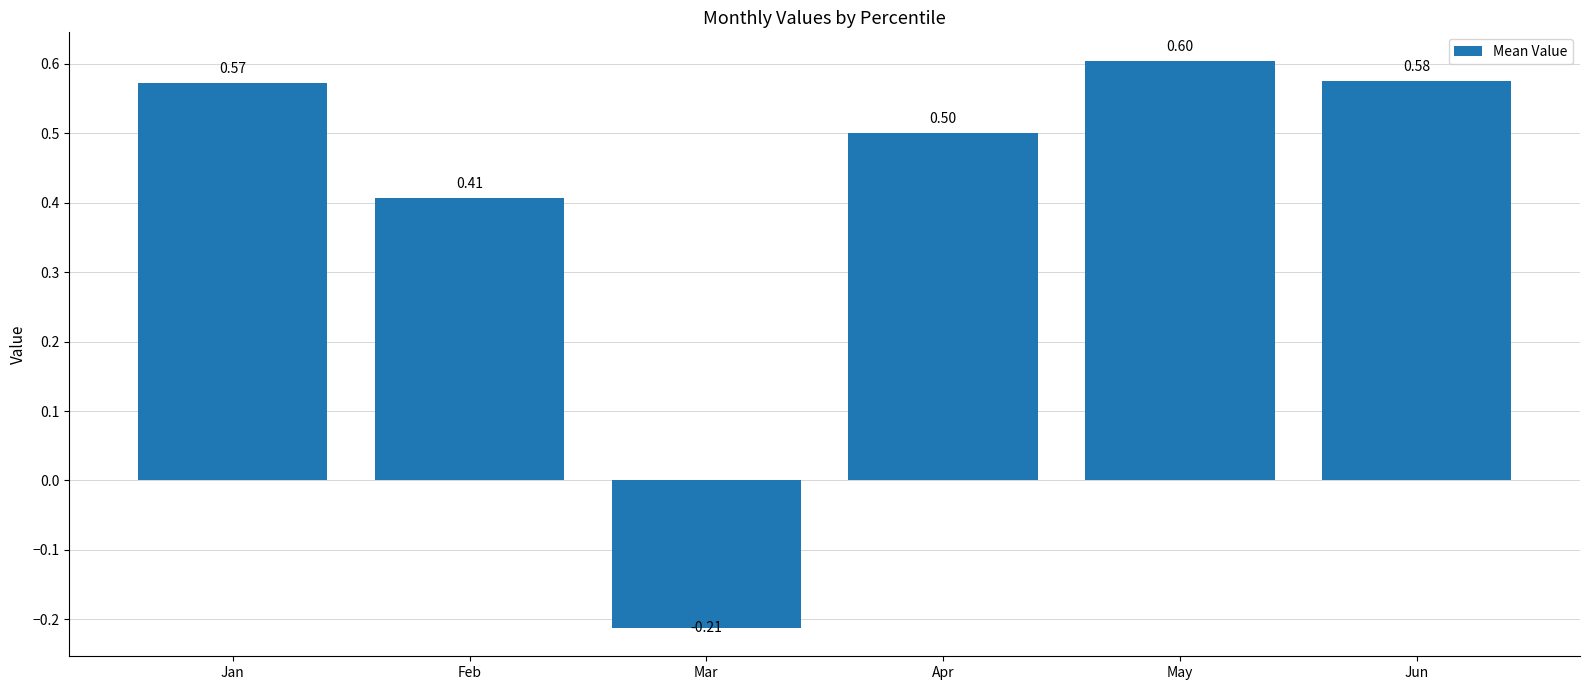

At which category does the chart reach its peak across all series?

May